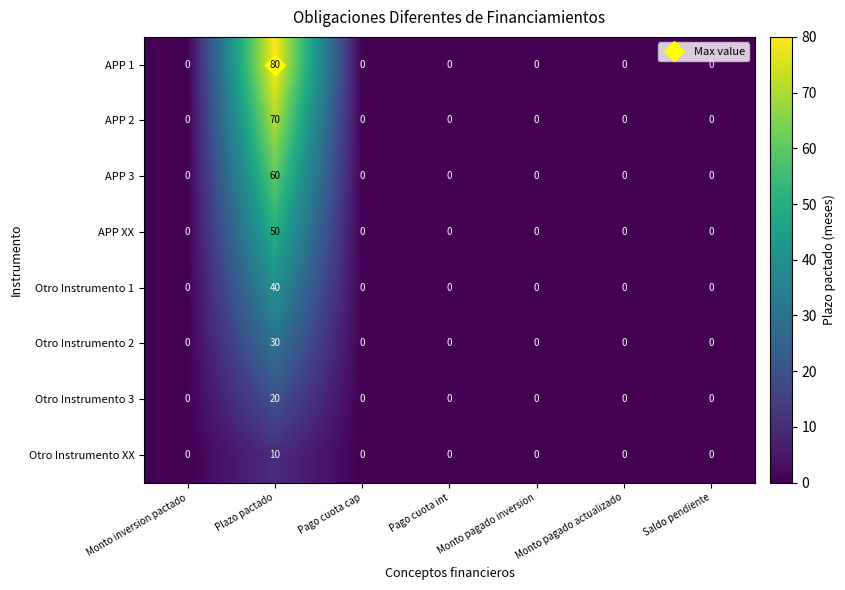

List the series in order of their peak value, lowest first.

Otro Instrumento XX, Otro Instrumento 3, Otro Instrumento 2, Otro Instrumento 1, APP XX, APP 3, APP 2, APP 1